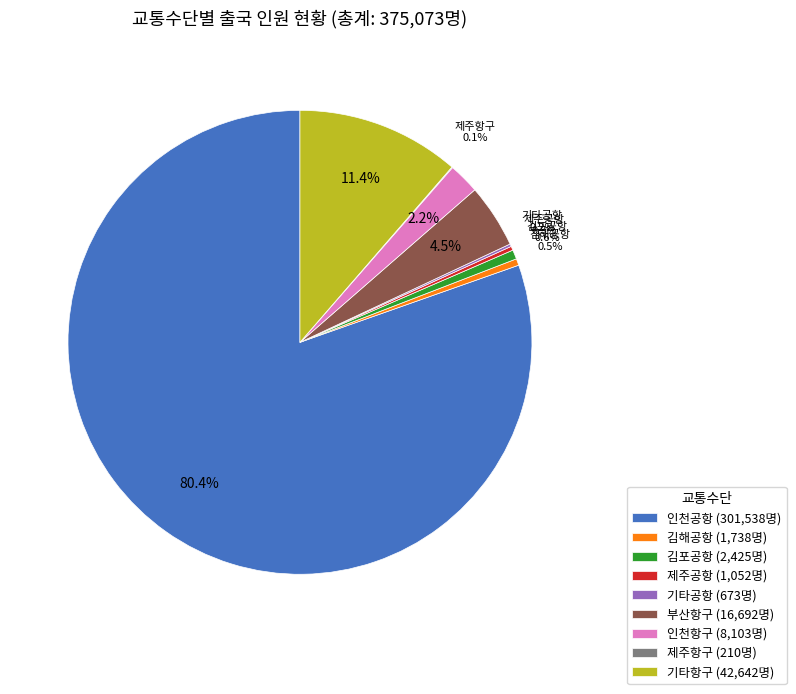

What percentage is NOT represented by 부산항구?

95.5%